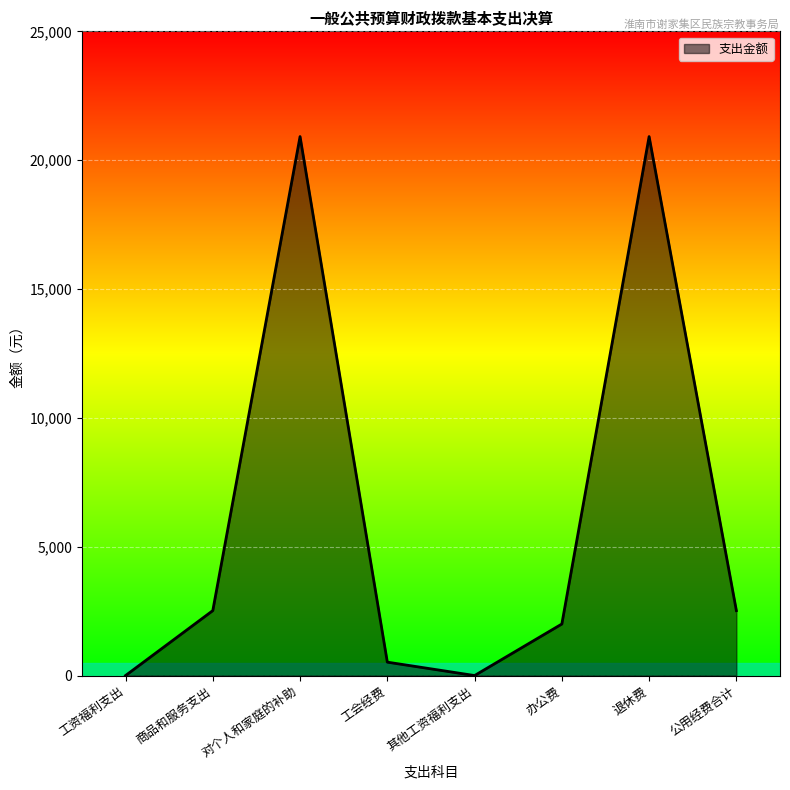

How many categories are shown in the chart?

8